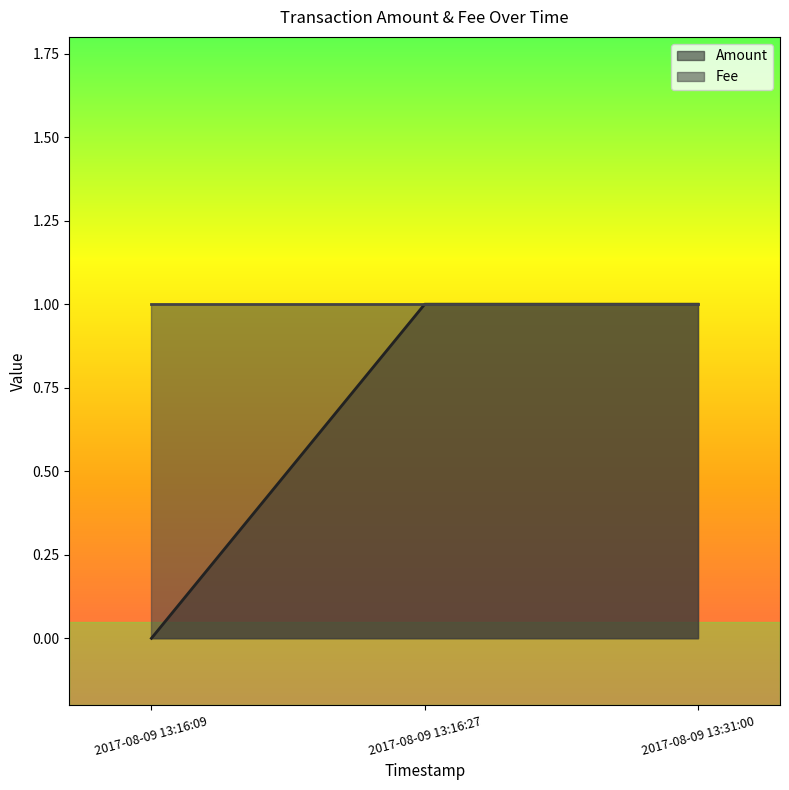

What is the average value?

1